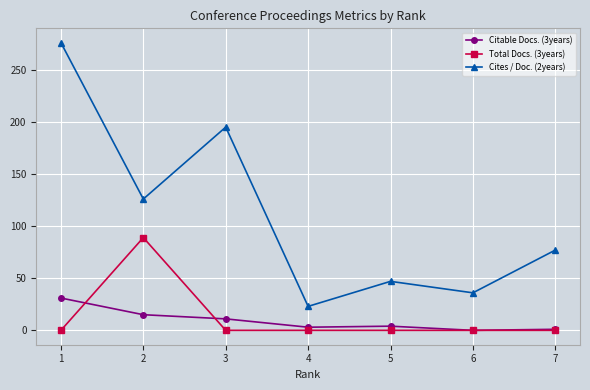

True or false: Total Docs. (3years) has a value of 0 at 7.

True